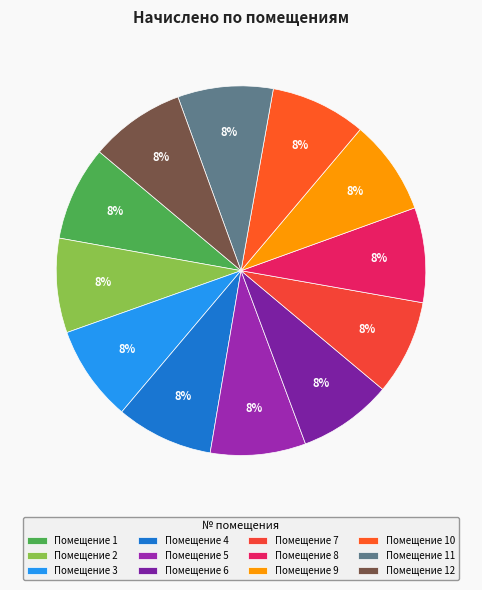

Is there a majority slice in this chart?

No